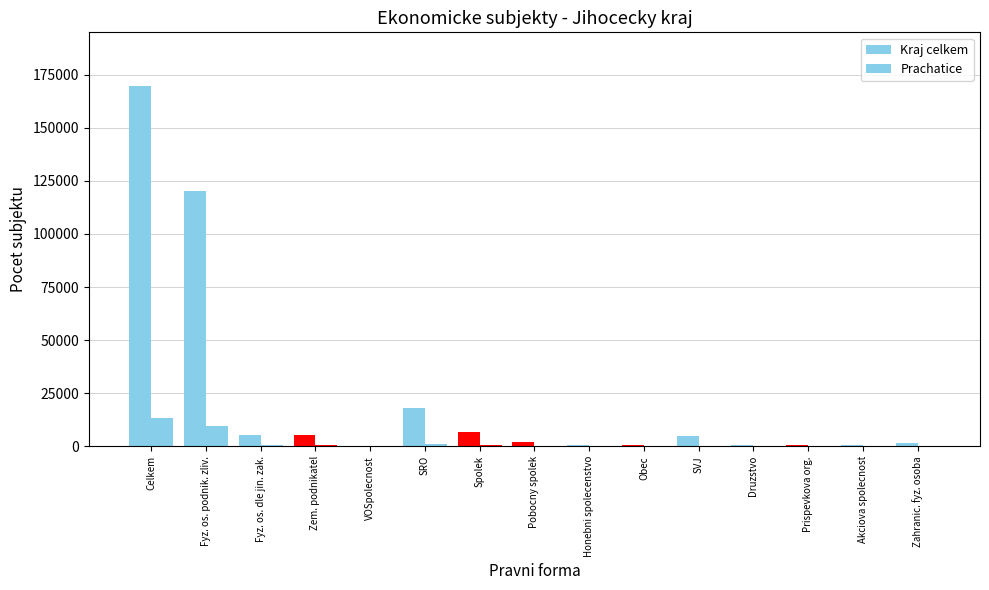

List the series in order of their overall mean, lowest first.

Prachatice, Kraj celkem